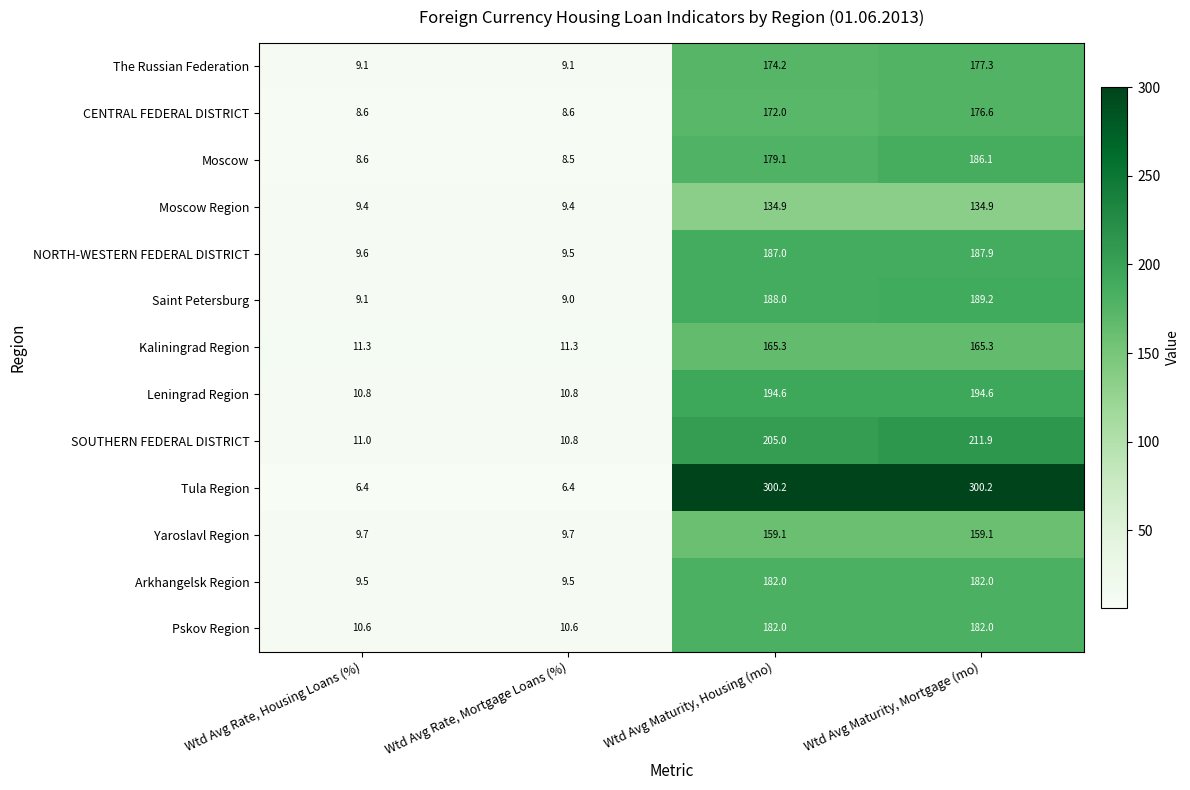

What is the difference between the highest and lowest values at Wtd Avg Rate, Housing Loans (%)?

4.9